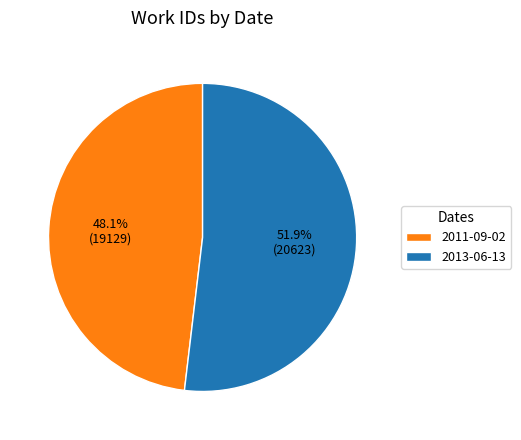

The 2011-09-02 slice represents 48% of the pie. True or false?

True